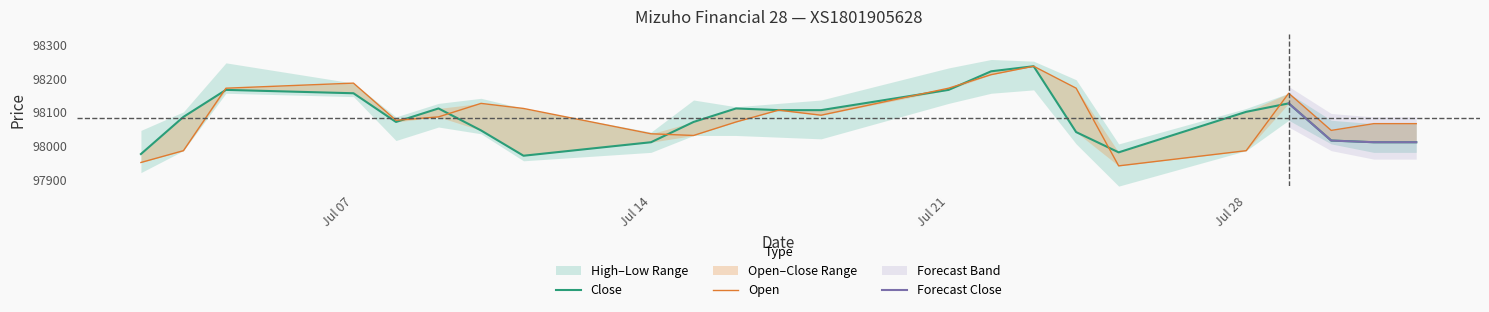

Does the chart have visible grid lines?

No